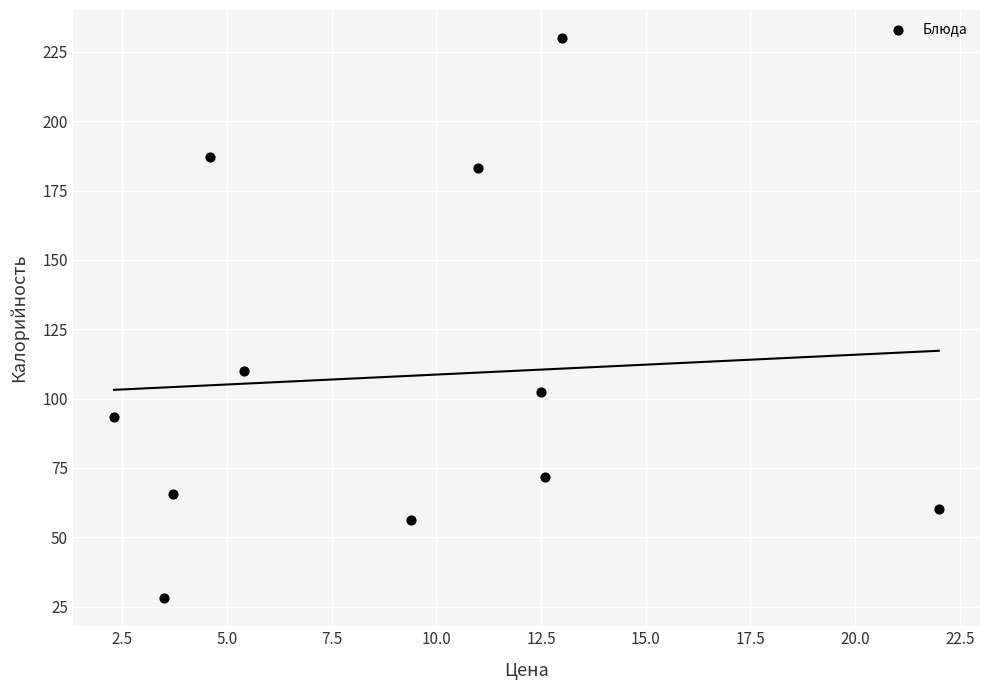

What is the average Y value?

108.0